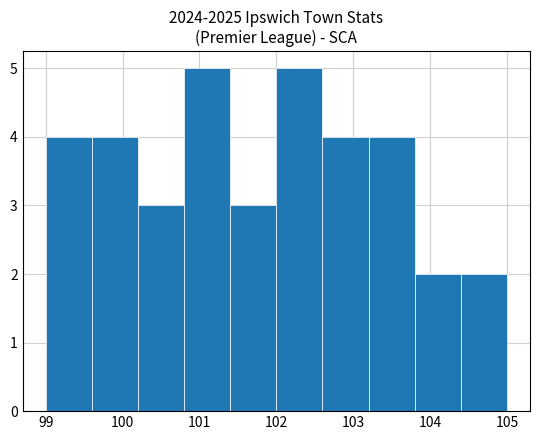

Reading left to right, transcribe this chart: for each bar, give the range it covers on the x-axis and its height. The values are not printed on the chart, so give them approximately, as read against the axis.

99.0 to 99.6: 4
99.6 to 100.2: 4
100.2 to 100.8: 3
100.8 to 101.4: 5
101.4 to 102.0: 3
102.0 to 102.6: 5
102.6 to 103.2: 4
103.2 to 103.8: 4
103.8 to 104.4: 2
104.4 to 105.0: 2